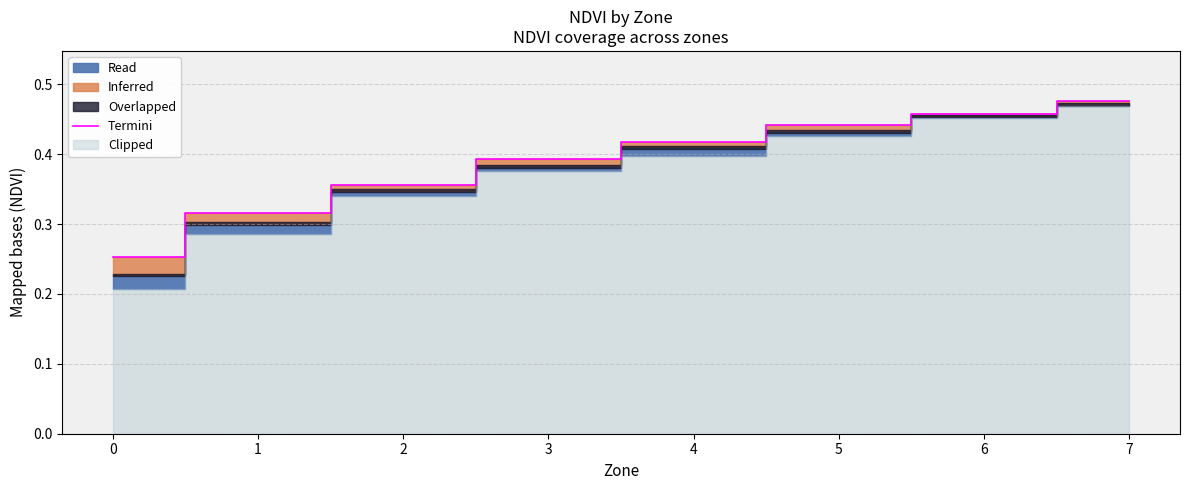

Is it true that the value at 5 is 0.7?

False